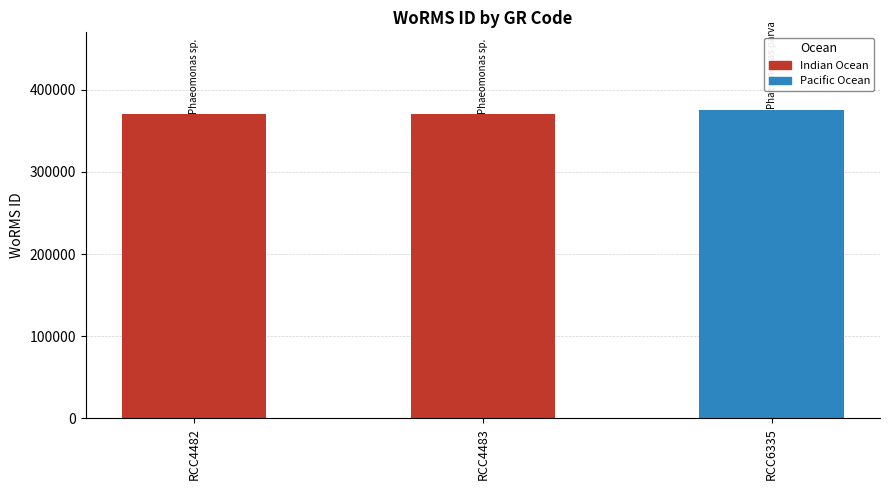

Approximately how many times larger is the value at RCC4482 compared to RCC4483?

1.0